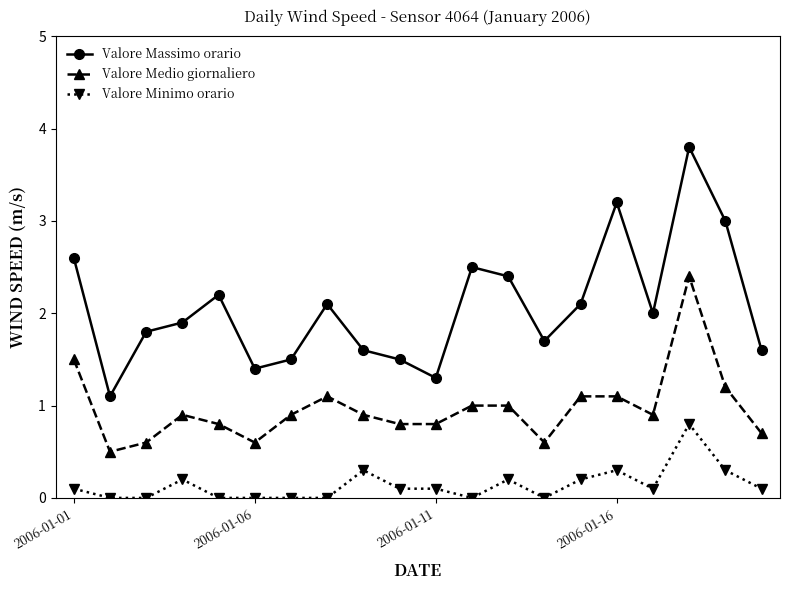

Which series has the widest spread of values?

Valore Massimo orario